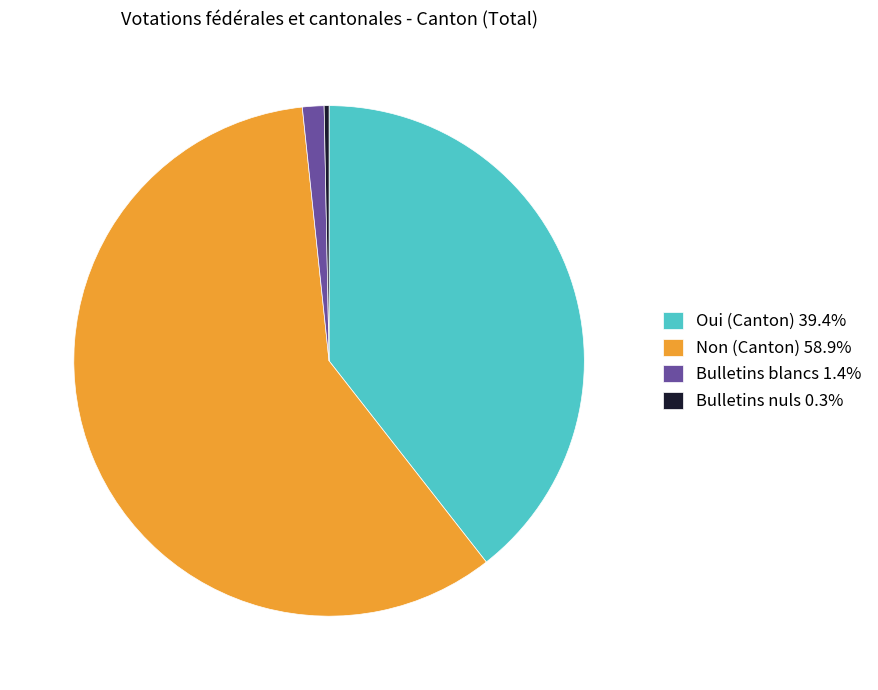

Do Bulletins blancs 1.4% and Non (Canton) 58.9% together represent more than half of the pie?

Yes